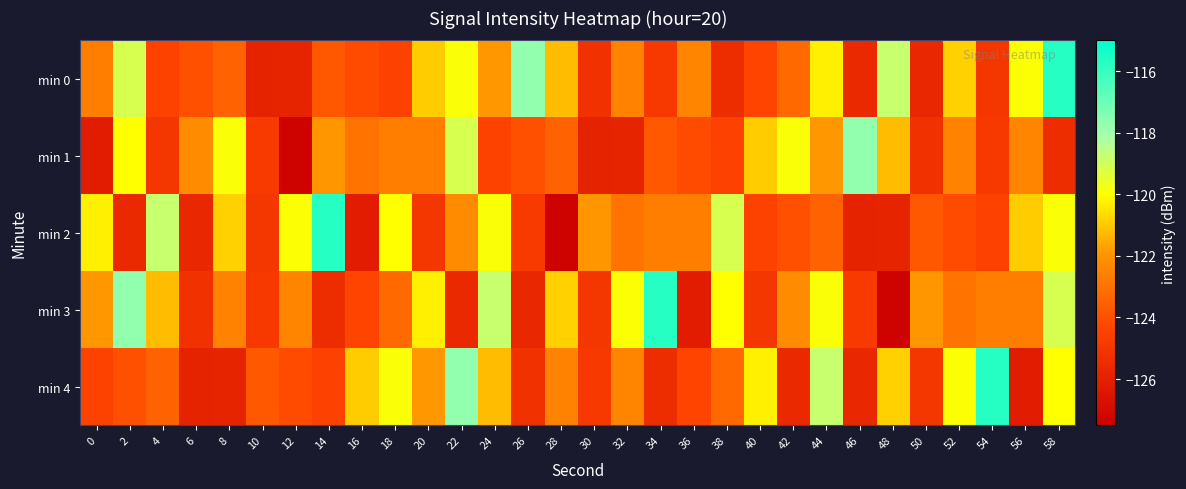

Reading right to left, transcribe all the data shown in this chart.

min 0: 58=-115.7	56=-120.0	54=-125.0	52=-120.8	50=-125.7	48=-118.8	46=-125.6	44=-120.3	42=-123.3	40=-124.4	38=-125.4	36=-122.4	34=-124.8	32=-122.6	30=-125.2	28=-121.2	26=-117.7	24=-121.9	22=-119.9	20=-120.9	18=-124.5	16=-124.1	14=-123.7	12=-125.8	10=-125.8	8=-123.5	6=-124.0	4=-124.4	2=-119.1	0=-122.6
min 1: 58=-125.4	56=-122.4	54=-124.8	52=-122.6	50=-125.2	48=-121.2	46=-117.7	44=-121.9	42=-119.9	40=-120.9	38=-124.5	36=-124.1	34=-123.7	32=-125.8	30=-125.8	28=-123.5	26=-124.0	24=-124.4	22=-119.1	20=-122.6	18=-122.6	16=-123.0	14=-122.0	12=-127.3	10=-124.8	8=-119.9	6=-122.2	4=-125.0	2=-120.0	0=-126.1
min 2: 58=-119.9	56=-120.9	54=-124.5	52=-124.1	50=-123.7	48=-125.8	46=-125.8	44=-123.5	42=-124.0	40=-124.4	38=-119.1	36=-122.6	34=-122.6	32=-123.0	30=-122.0	28=-127.3	26=-124.8	24=-119.9	22=-122.2	20=-125.0	18=-120.0	16=-126.1	14=-115.7	12=-120.0	10=-125.0	8=-120.8	6=-125.7	4=-118.8	2=-125.6	0=-120.3
min 3: 58=-119.1	56=-122.6	54=-122.6	52=-123.0	50=-122.0	48=-127.3	46=-124.8	44=-119.9	42=-122.2	40=-125.0	38=-120.0	36=-126.1	34=-115.7	32=-120.0	30=-125.0	28=-120.8	26=-125.7	24=-118.8	22=-125.6	20=-120.3	18=-123.3	16=-124.4	14=-125.4	12=-122.4	10=-124.8	8=-122.6	6=-125.2	4=-121.2	2=-117.7	0=-121.9
min 4: 58=-120.0	56=-126.1	54=-115.7	52=-120.0	50=-125.0	48=-120.8	46=-125.7	44=-118.8	42=-125.6	40=-120.3	38=-123.3	36=-124.4	34=-125.4	32=-122.4	30=-124.8	28=-122.6	26=-125.2	24=-121.2	22=-117.7	20=-121.9	18=-119.9	16=-120.9	14=-124.5	12=-124.1	10=-123.7	8=-125.8	6=-125.8	4=-123.5	2=-124.0	0=-124.4